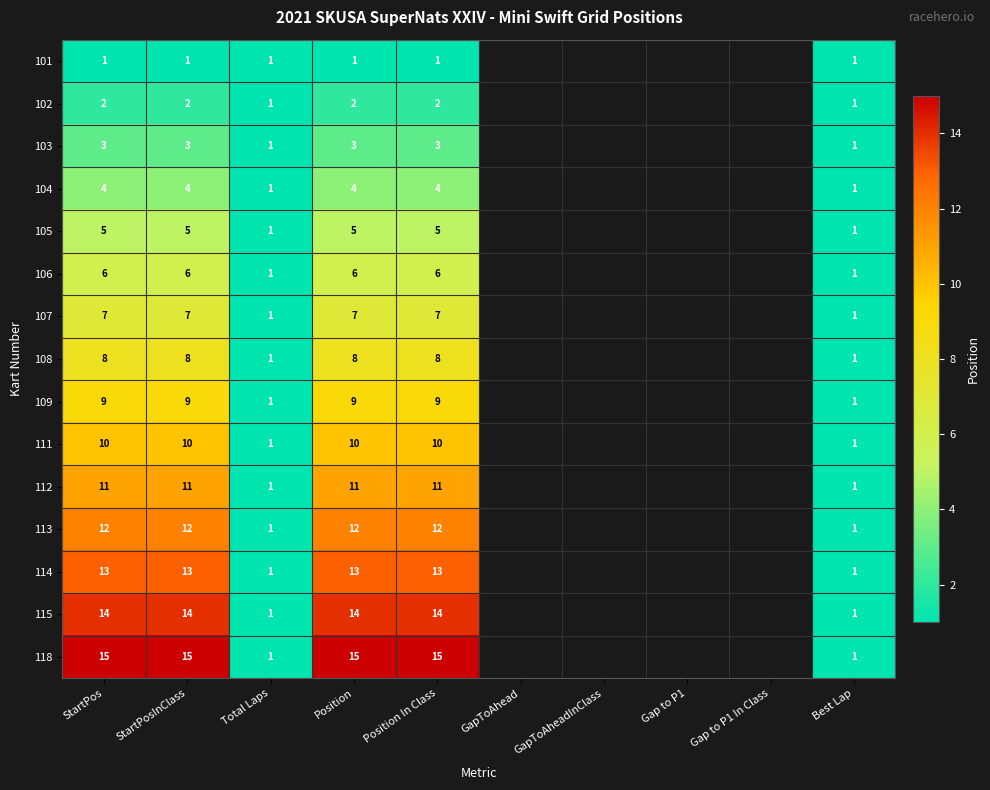

How many categories are shown in the chart?

10